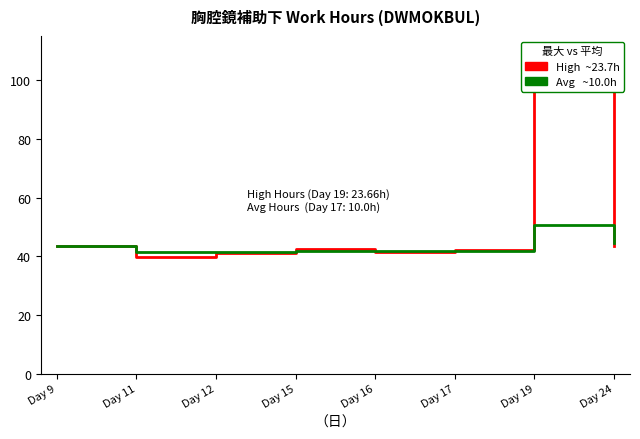

Which series has the widest spread of values?

Series A (High Hours)